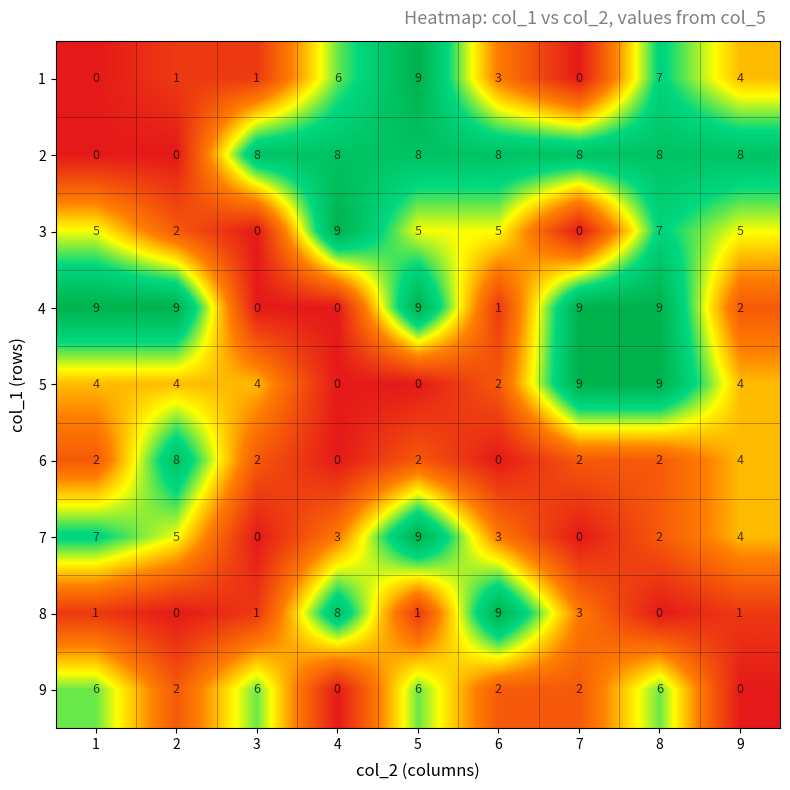

What value does the 9 series have at 1?

6